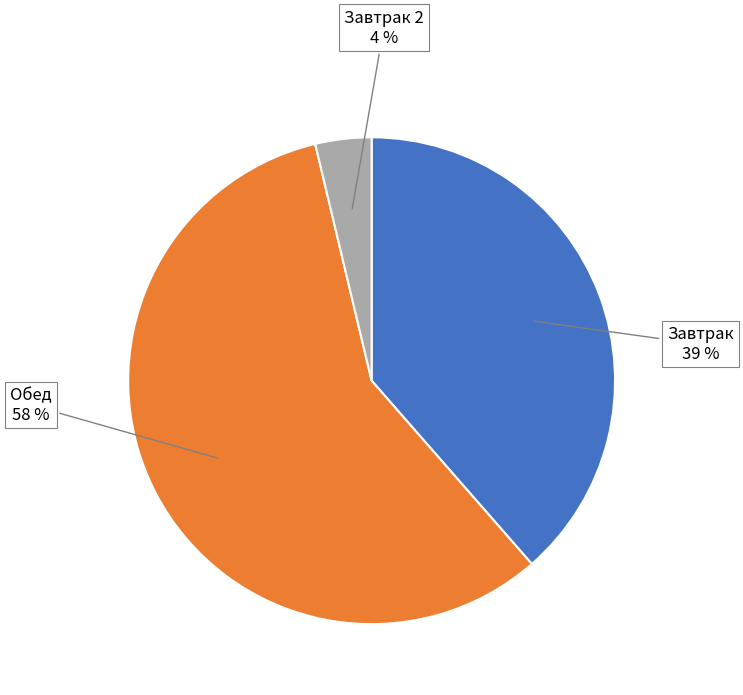

To the nearest percent, what is the average slice percentage?

33%